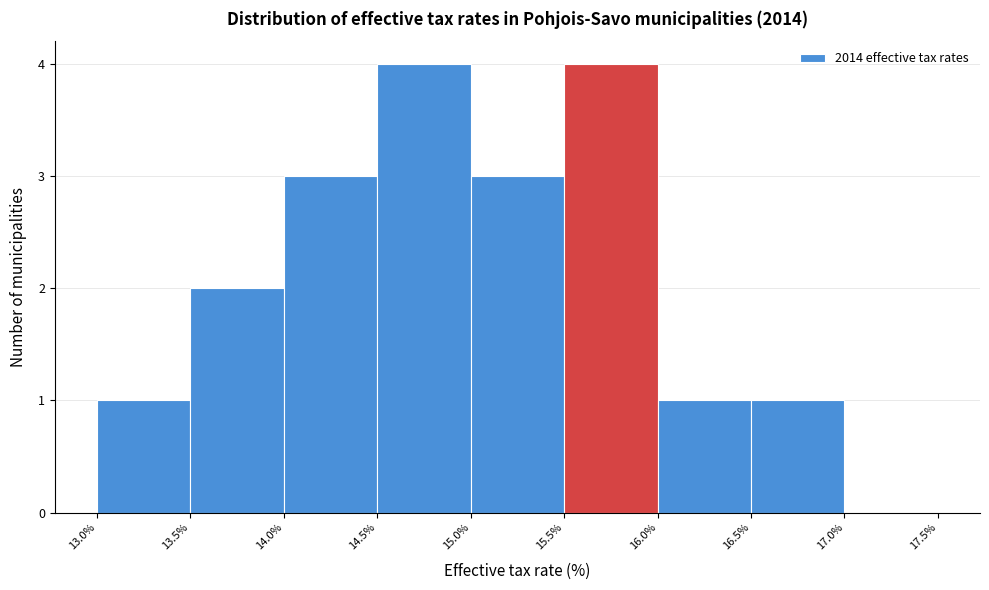

Reading left to right, transcribe this chart: for each bar, give the range it covers on the x-axis and its height. The values are not printed on the chart, so give them approximately, as read against the axis.

13.0% to 13.5%: 1
13.5% to 14.0%: 2
14.0% to 14.5%: 3
14.5% to 15.0%: 4
15.0% to 15.5%: 3
15.5% to 16.0%: 4
16.0% to 16.5%: 1
16.5% to 17.0%: 1
17.0% to 17.5%: 0